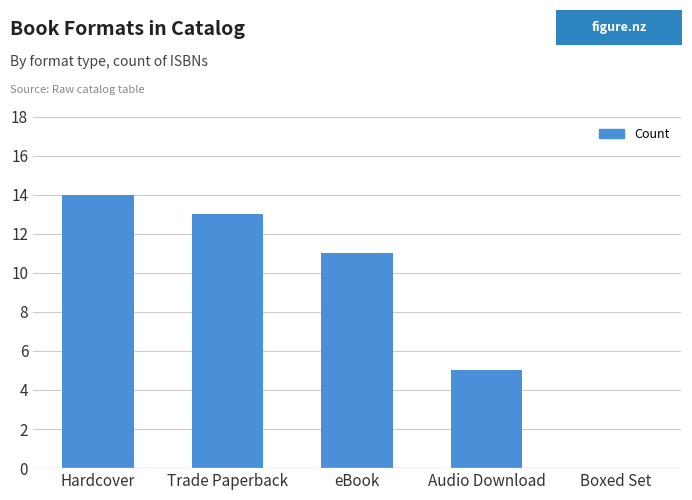

Which category has the highest value across all series?

Hardcover